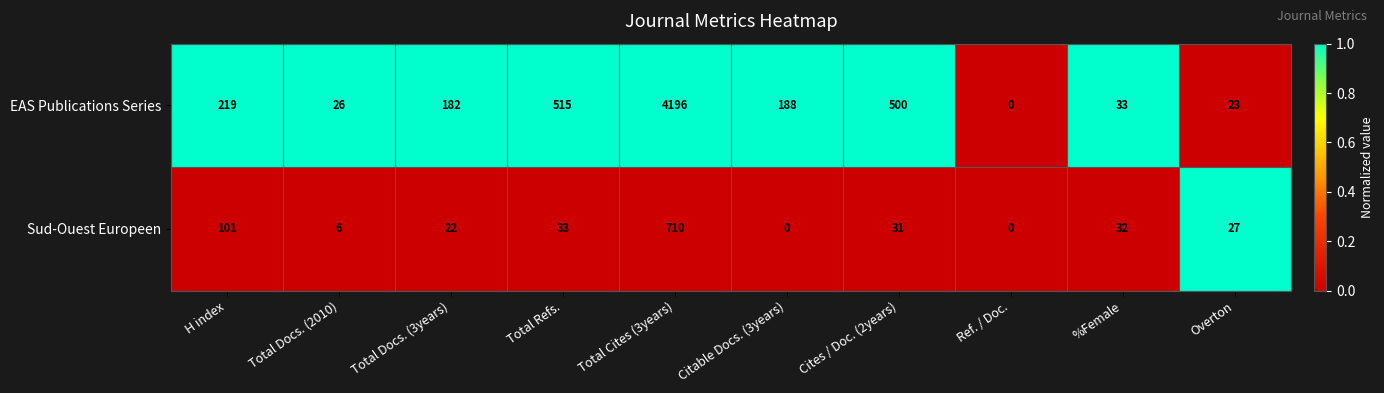

The EAS Publications Series series shows 21 at %Female. True or false?

False